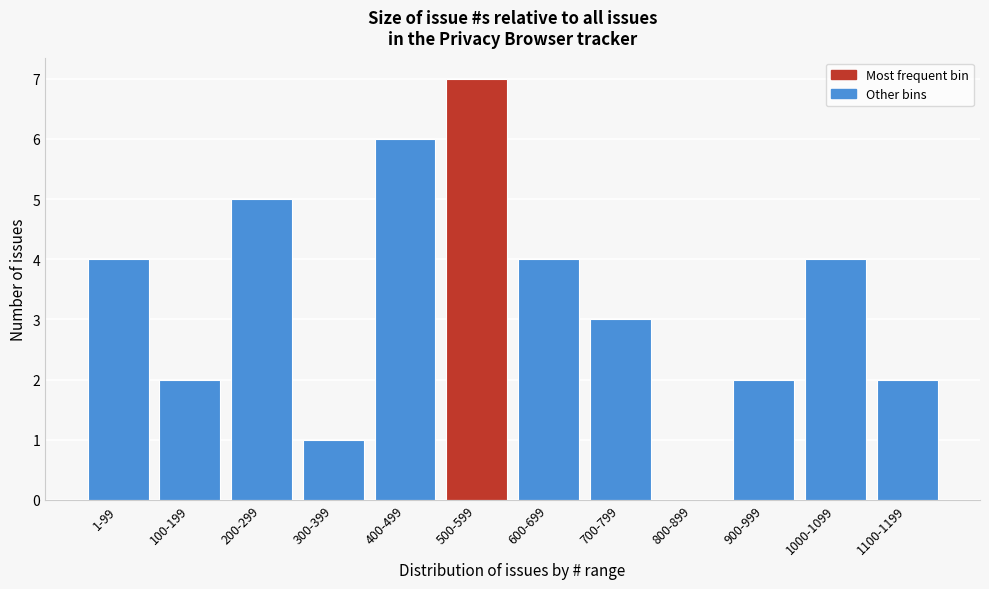

Reading right to left, list all the values displayed in this chart.

1100-1199=2	1000-1099=4	900-999=2	800-899=0	700-799=3	600-699=4	500-599=7	400-499=6	300-399=1	200-299=5	100-199=2	1-99=4